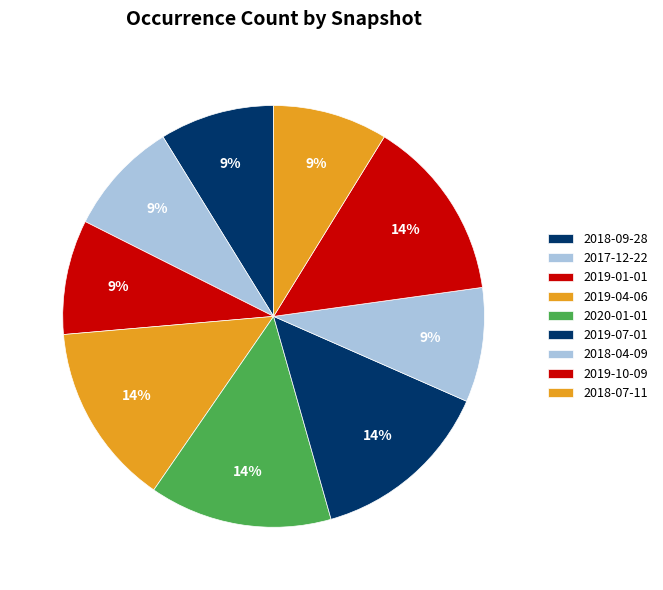

What is the smallest slice in the pie chart?

2018-09-28